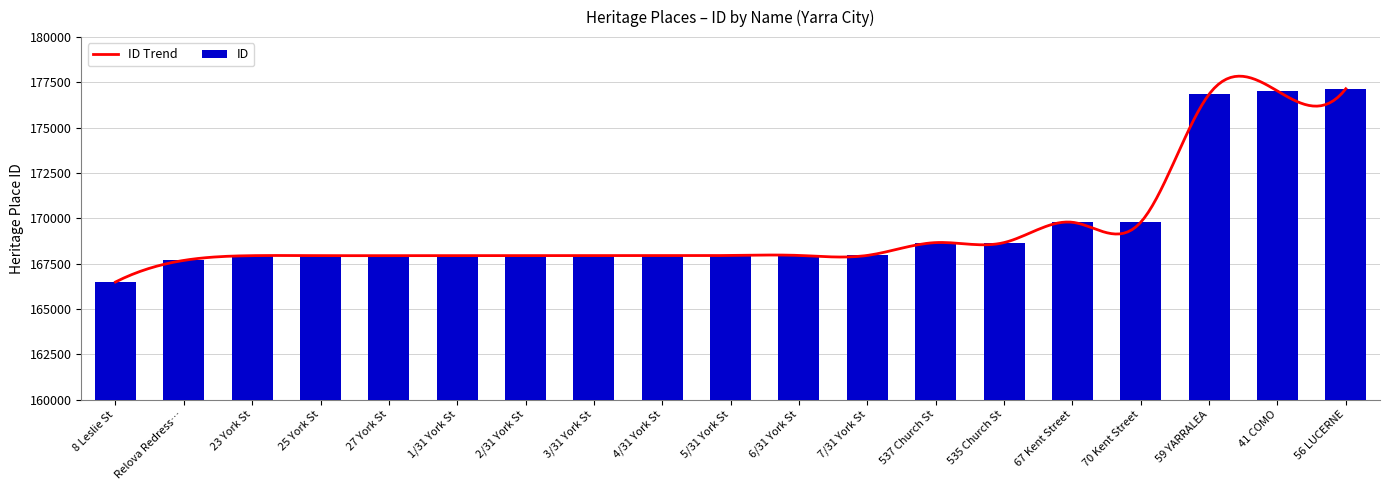

What is the sum of all ID values?

3221556